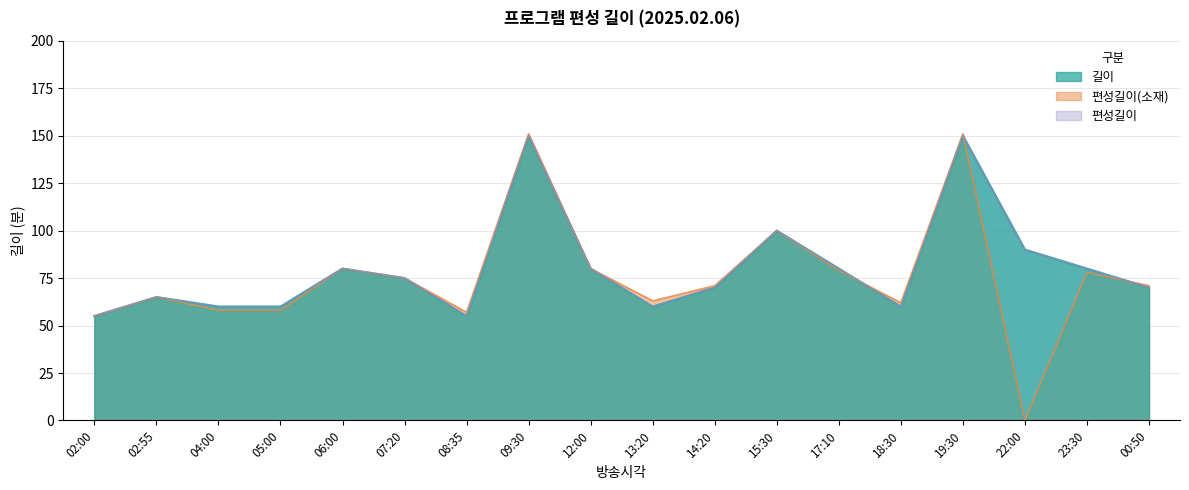

What is the difference between the 편성길이(소재) values at 04:00 and 07:20?

17